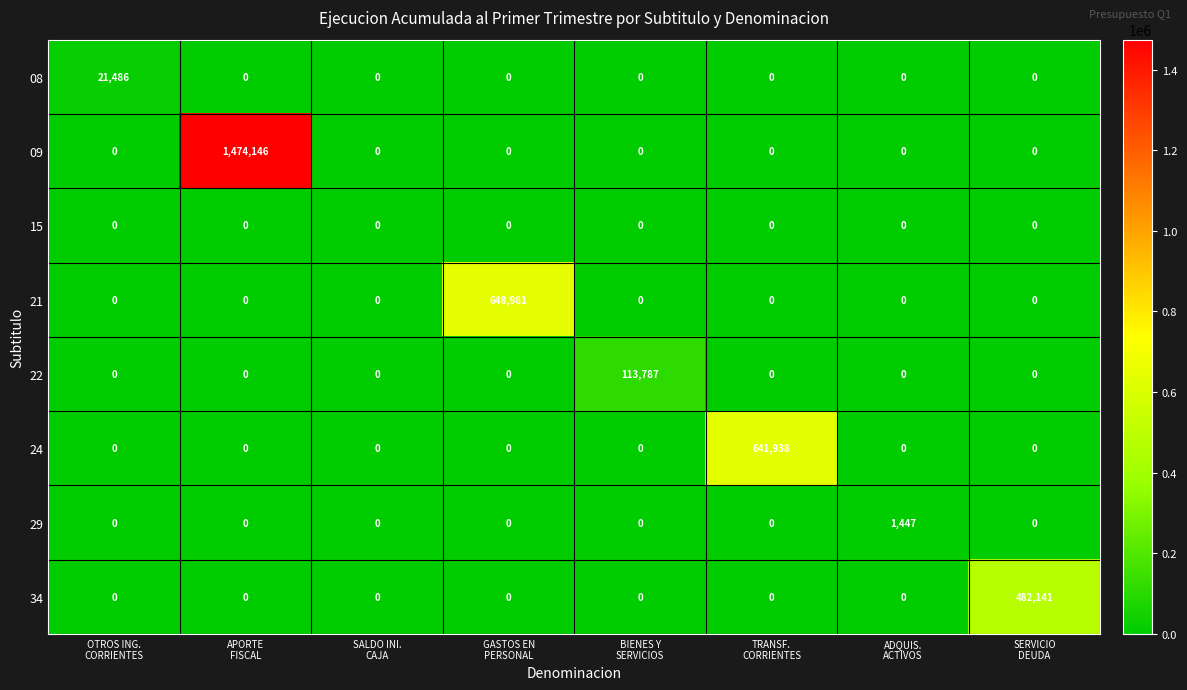

Which series has the largest range (max minus min)?

09